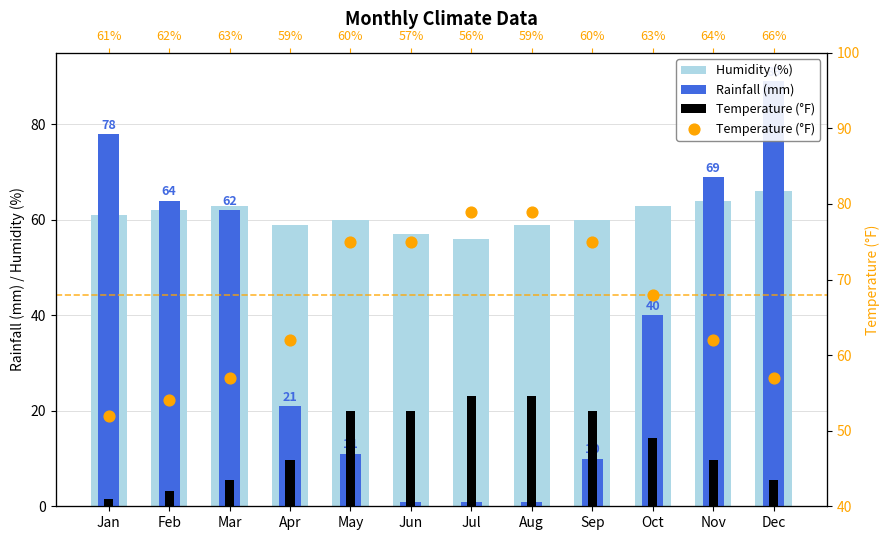

Which series has the largest Y range (max minus min)?

Rainfall (mm)